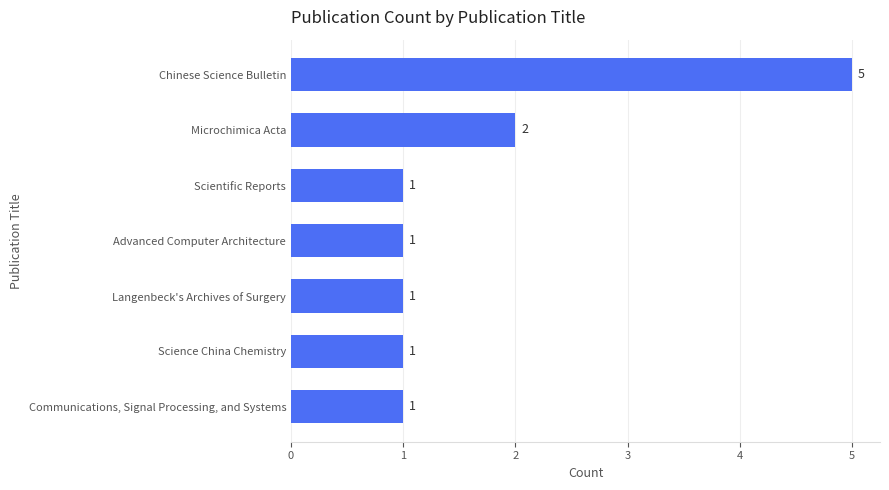

Reading bottom to top, transcribe all the data shown in this chart.

1	1	1	1	1	2	5